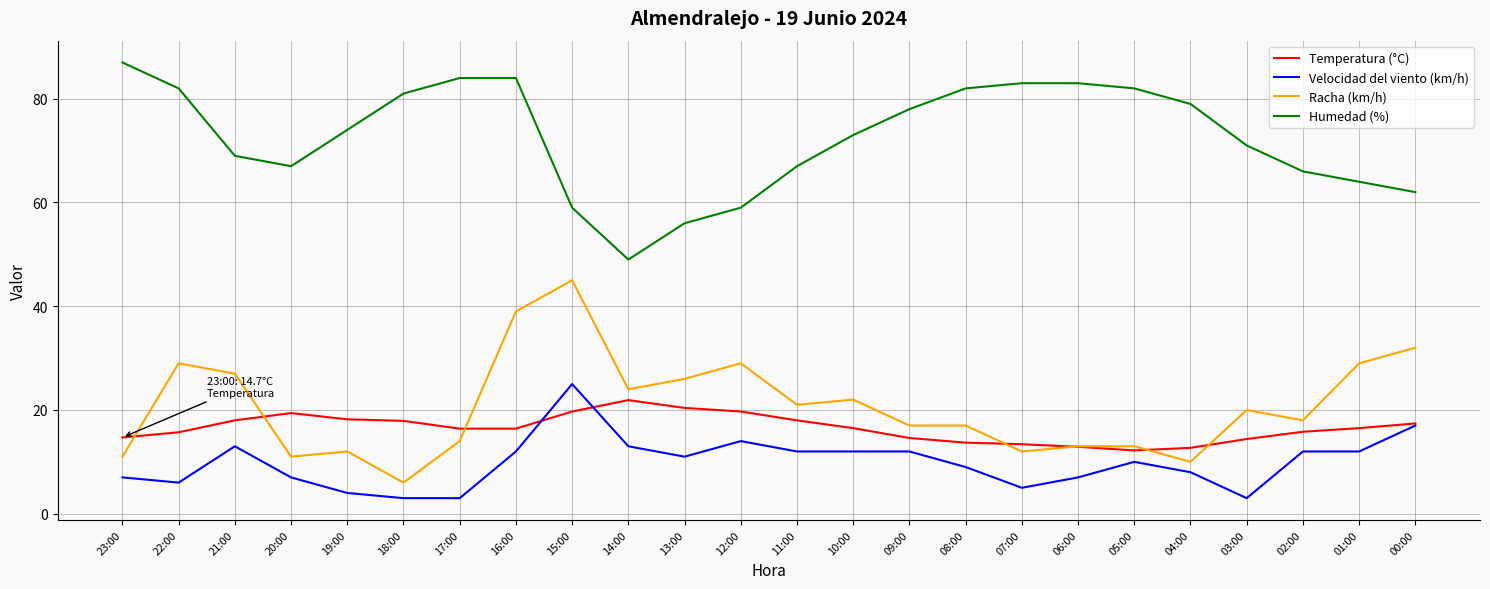

Which series changed the most between 23:00 and 16:00?

Racha (km/h)